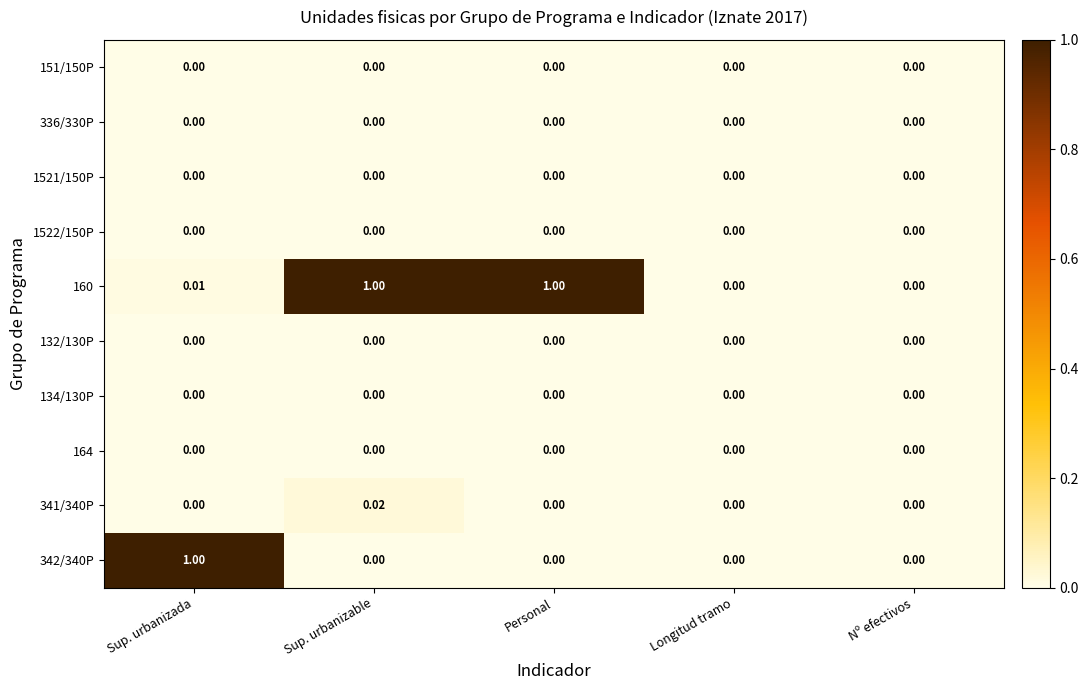

How many data points does each series have?

5